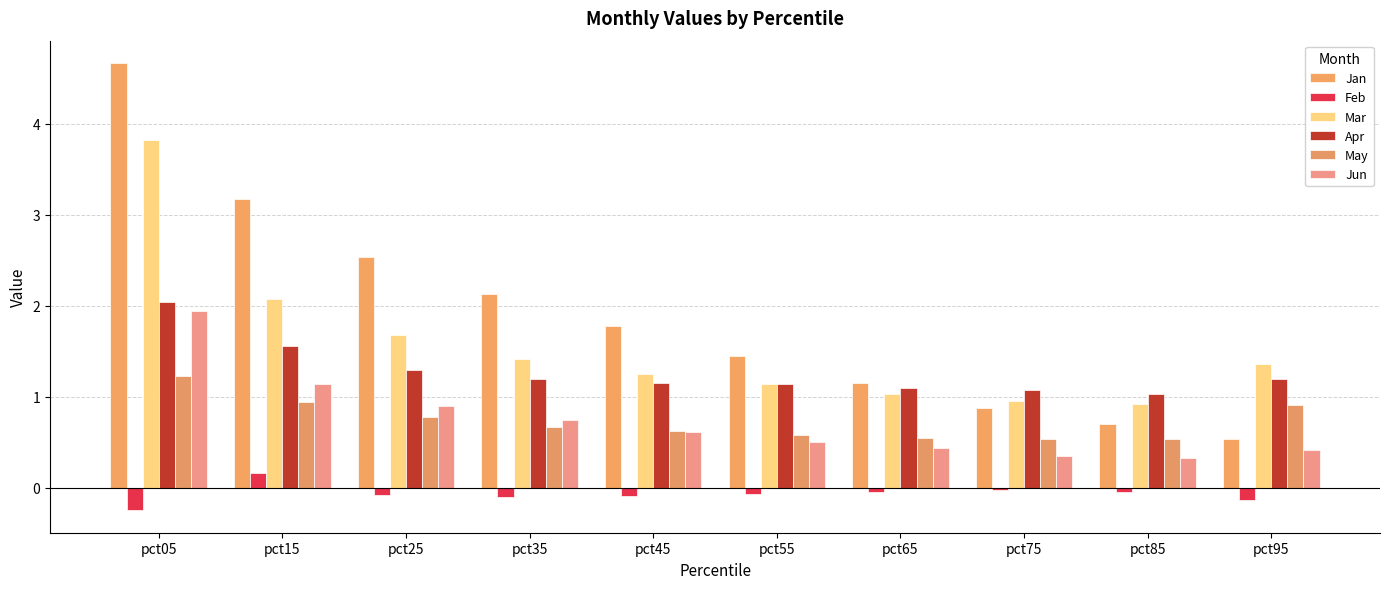

What are all the series names shown in the legend?

Jan, Feb, Mar, Apr, May, Jun